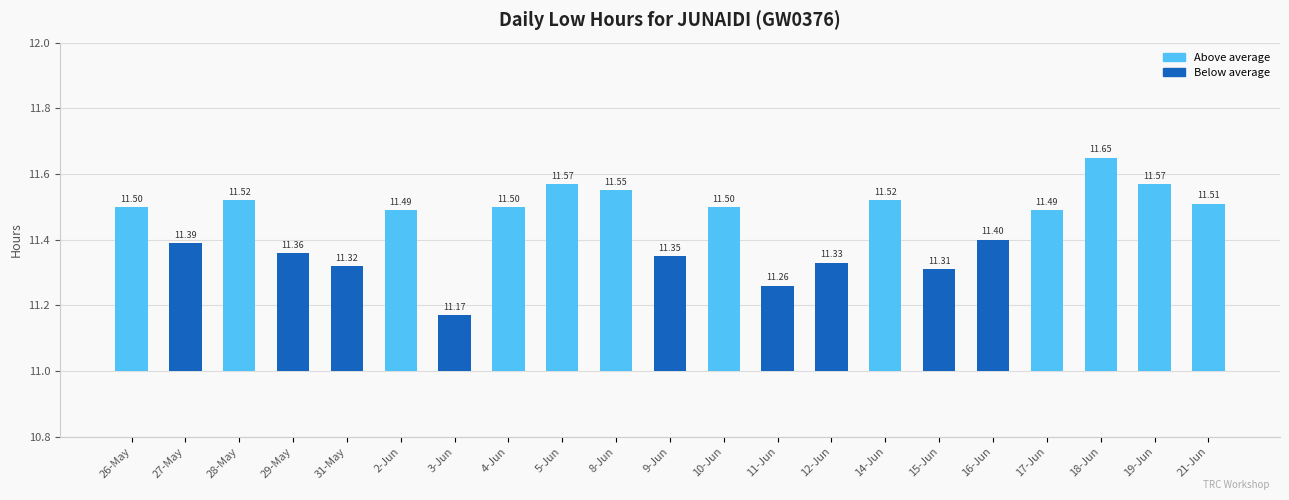

What is the change in value from 3-Jun to 8-Jun?

+0.4